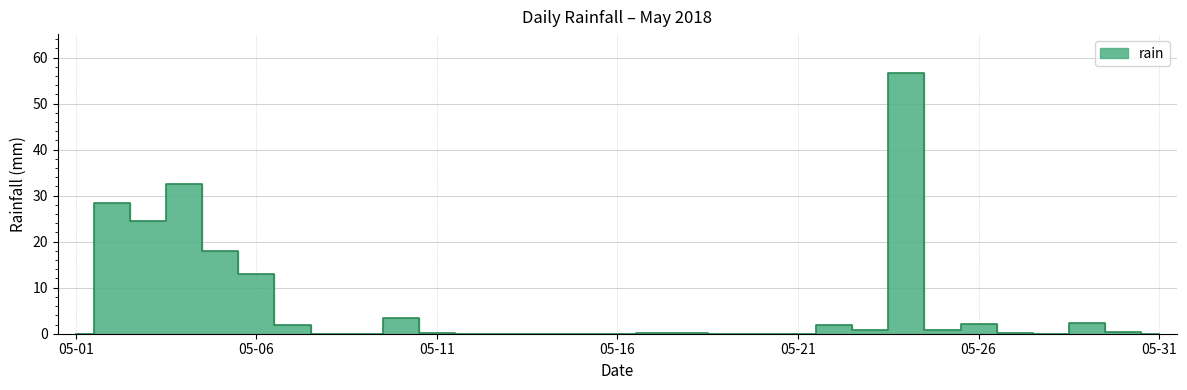

List the labels in order of value, largest first.

2018-05-24, 2018-05-04, 2018-05-02, 2018-05-03, 2018-05-05, 2018-05-06, 2018-05-10, 2018-05-29, 2018-05-26, 2018-05-07, 2018-05-22, 2018-05-23, 2018-05-25, 2018-05-30, 2018-05-11, 2018-05-17, 2018-05-18, 2018-05-27, 2018-05-01, 2018-05-08, 2018-05-09, 2018-05-12, 2018-05-13, 2018-05-14, 2018-05-15, 2018-05-16, 2018-05-19, 2018-05-20, 2018-05-21, 2018-05-28, 2018-05-31